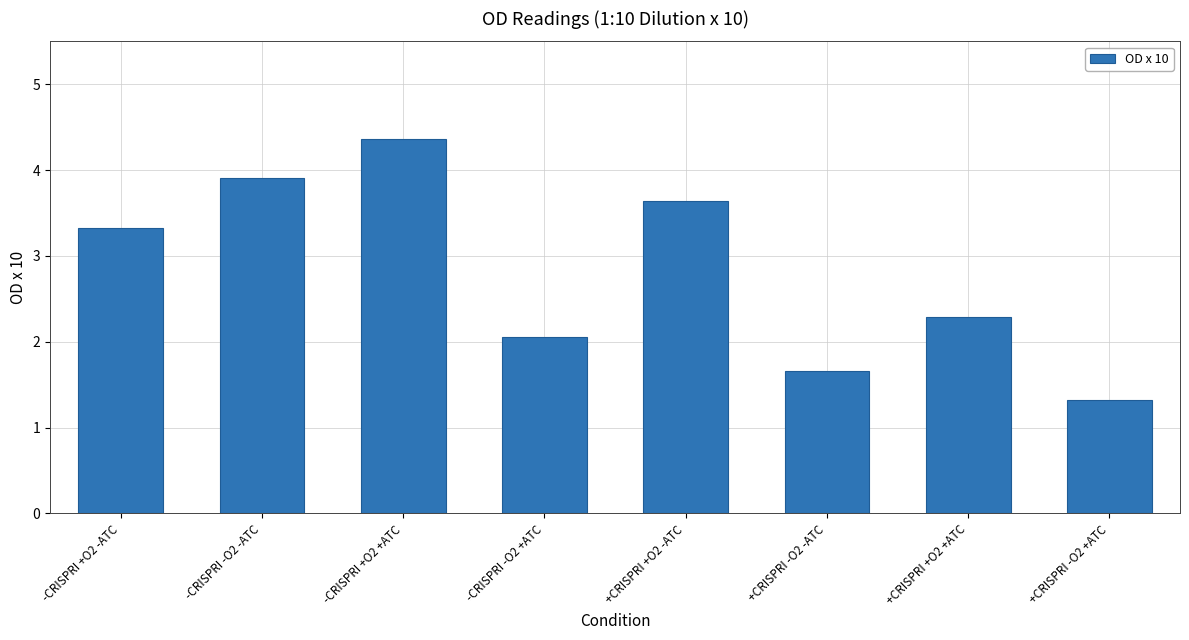

Which has a higher value, -CRISPRI +O2 -ATC or +CRISPRI +O2 +ATC?

-CRISPRI +O2 -ATC